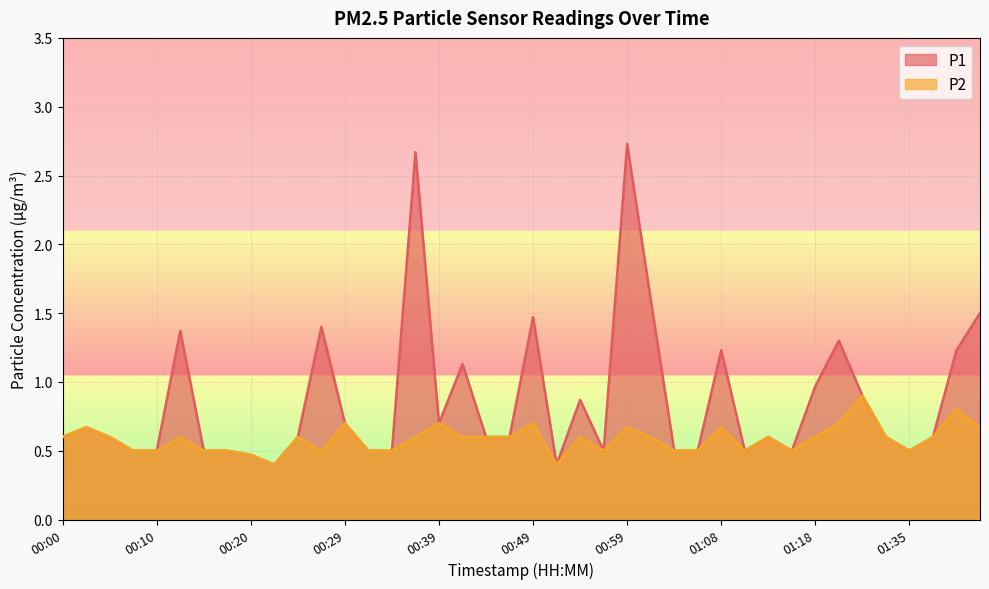

Where is the first local maximum for P1?

00:03